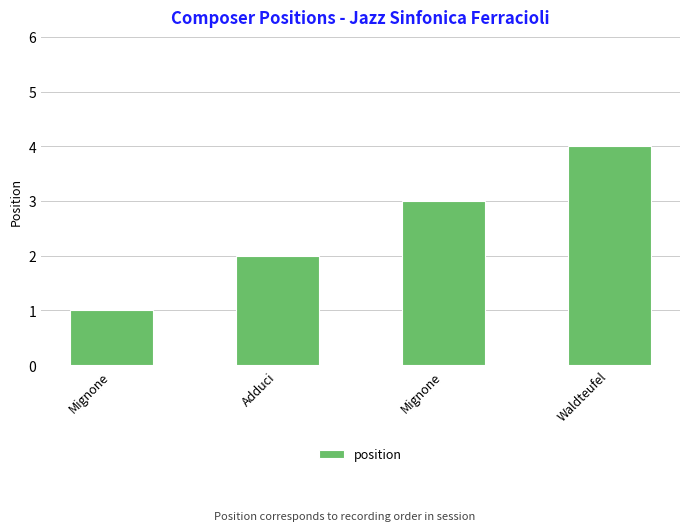

What is the difference between the values at Mignone and Waldteufel?

1